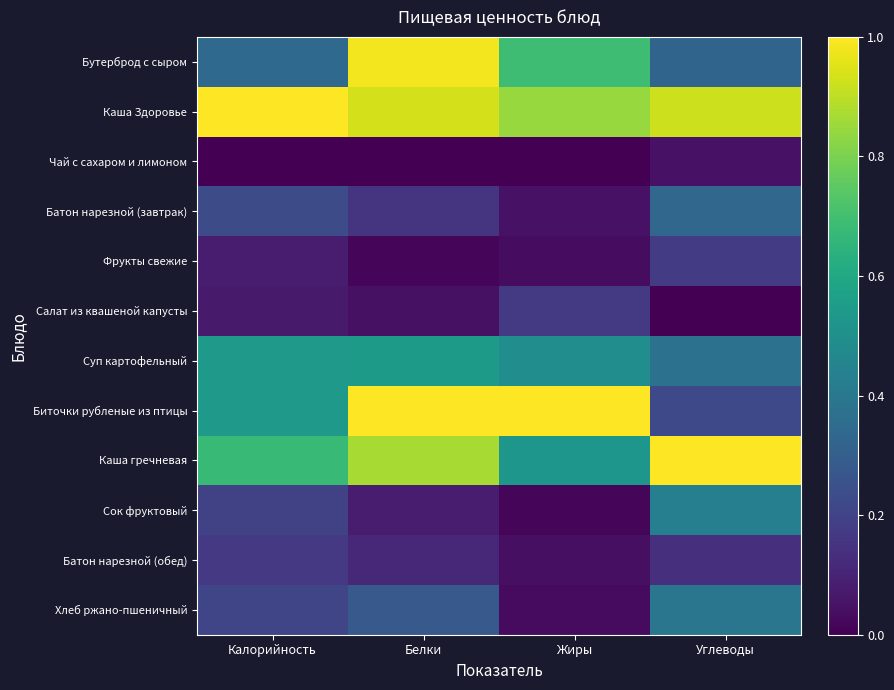

Reading left to right, what are all the values shown in this chart?

Бутерброд с сыром: Калорийность=0.3	Белки=1.0	Жиры=0.7	Углеводы=0.3
Каша Здоровье: Калорийность=1.0	Белки=0.9	Жиры=0.8	Углеводы=0.9
Чай с сахаром и лимоном: Калорийность=0.0	Белки=0.0	Жиры=0.0	Углеводы=0.0
Батон нарезной (завтрак): Калорийность=0.2	Белки=0.2	Жиры=0.0	Углеводы=0.3
Фрукты свежие: Калорийность=0.1	Белки=0.0	Жиры=0.0	Углеводы=0.2
Салат из квашеной капусты: Калорийность=0.1	Белки=0.0	Жиры=0.2	Углеводы=0.0
Суп картофельный: Калорийность=0.5	Белки=0.5	Жиры=0.5	Углеводы=0.4
Биточки рубленые из птицы: Калорийность=0.5	Белки=1.0	Жиры=1.0	Углеводы=0.2
Каша гречневая: Калорийность=0.7	Белки=0.9	Жиры=0.5	Углеводы=1.0
Сок фруктовый: Калорийность=0.2	Белки=0.1	Жиры=0.0	Углеводы=0.4
Батон нарезной (обед): Калорийность=0.2	Белки=0.1	Жиры=0.0	Углеводы=0.1
Хлеб ржано-пшеничный: Калорийность=0.2	Белки=0.3	Жиры=0.0	Углеводы=0.4